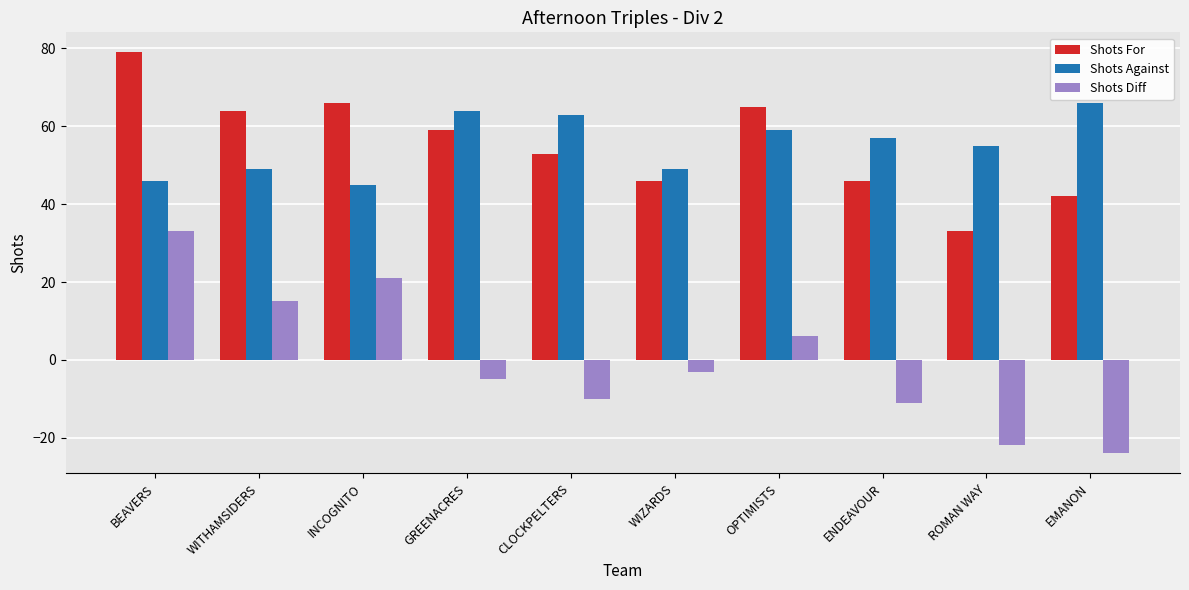

How many values in the Shots For series are below 59?

5